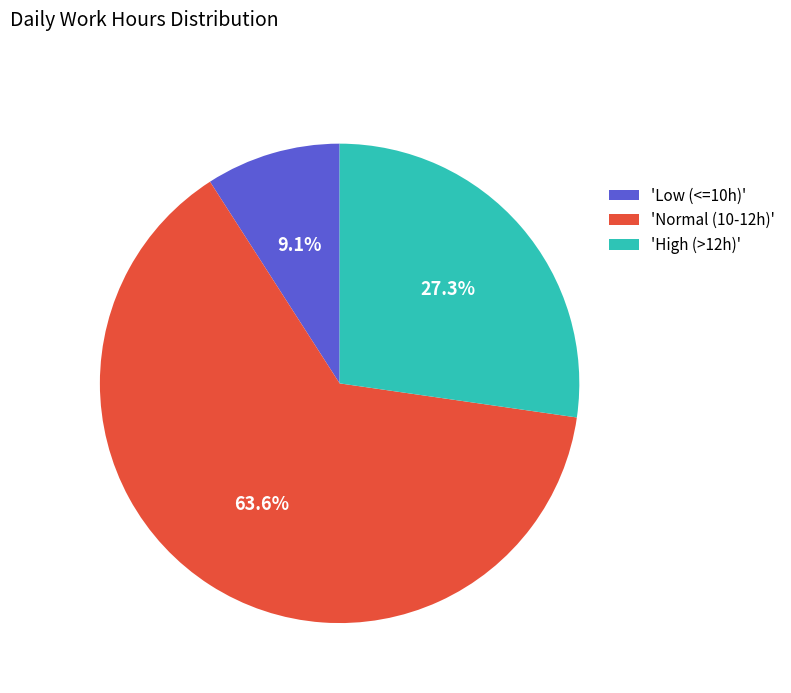

What is the smallest slice in the pie chart?

'Low (<=10h)'